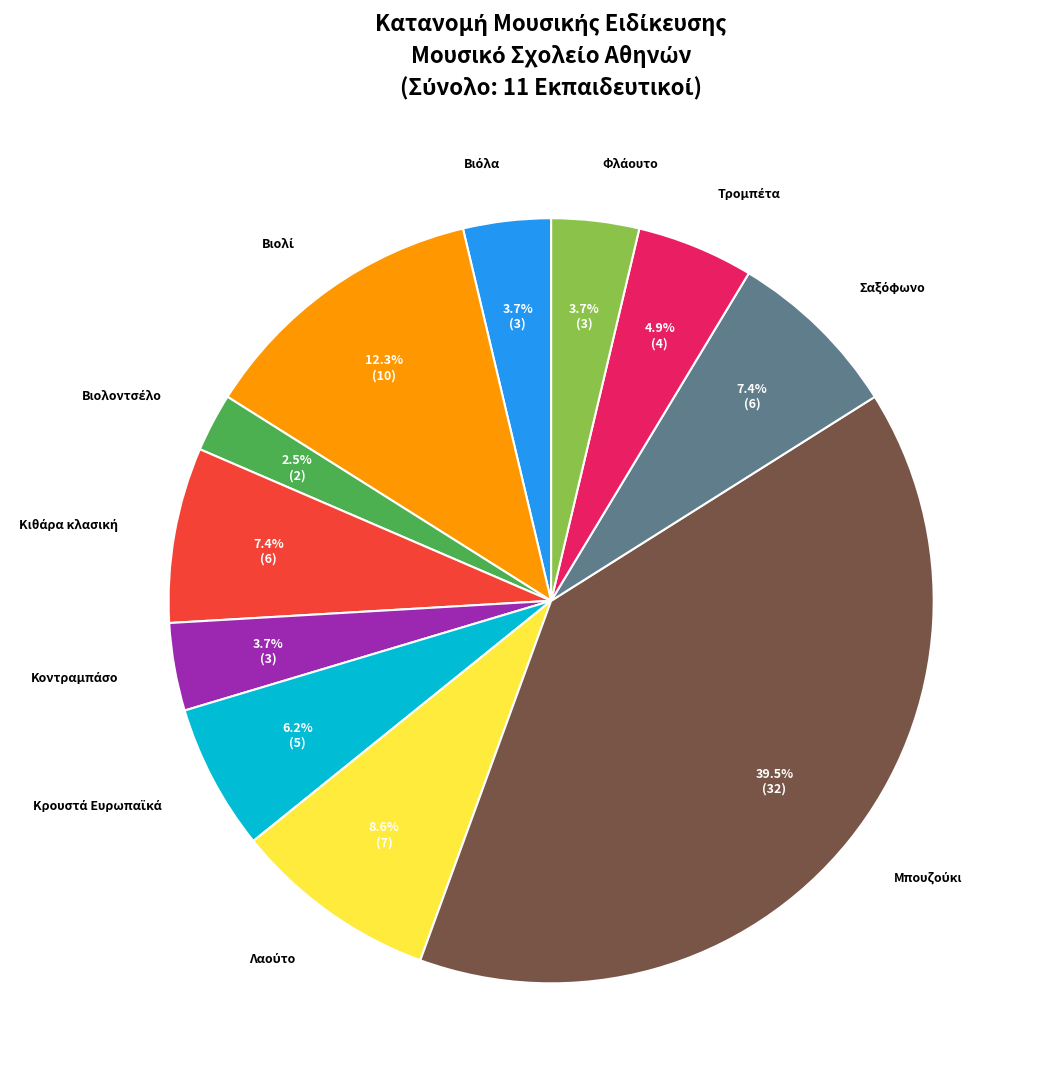

Count the number of slices in the pie.

11